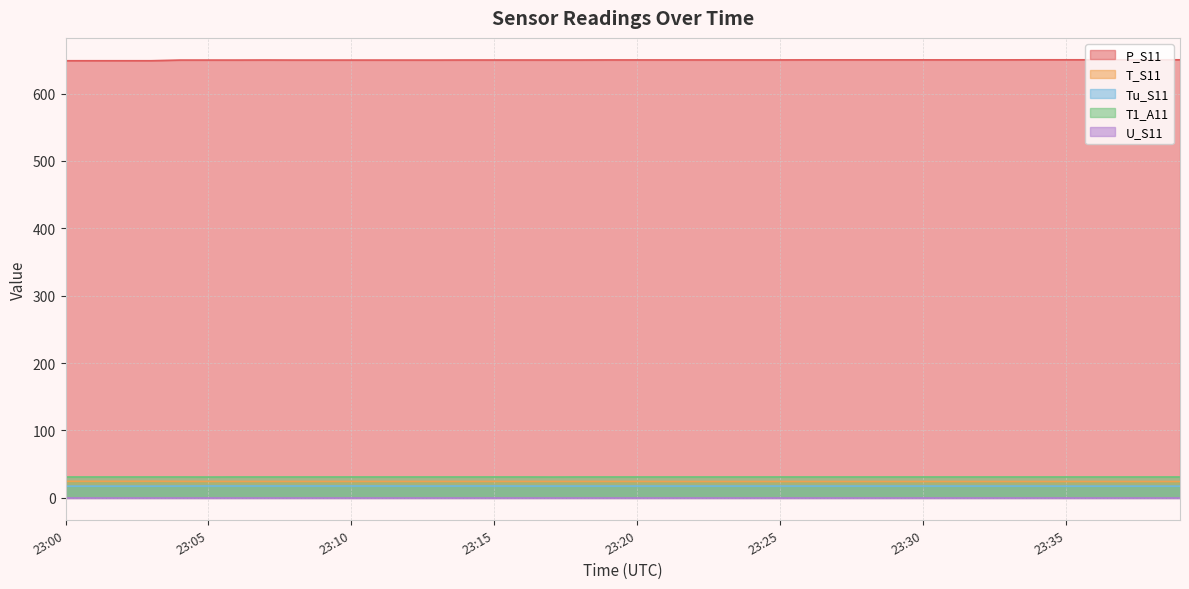

At which category does T1_A11 reach its first local valley?

23:05